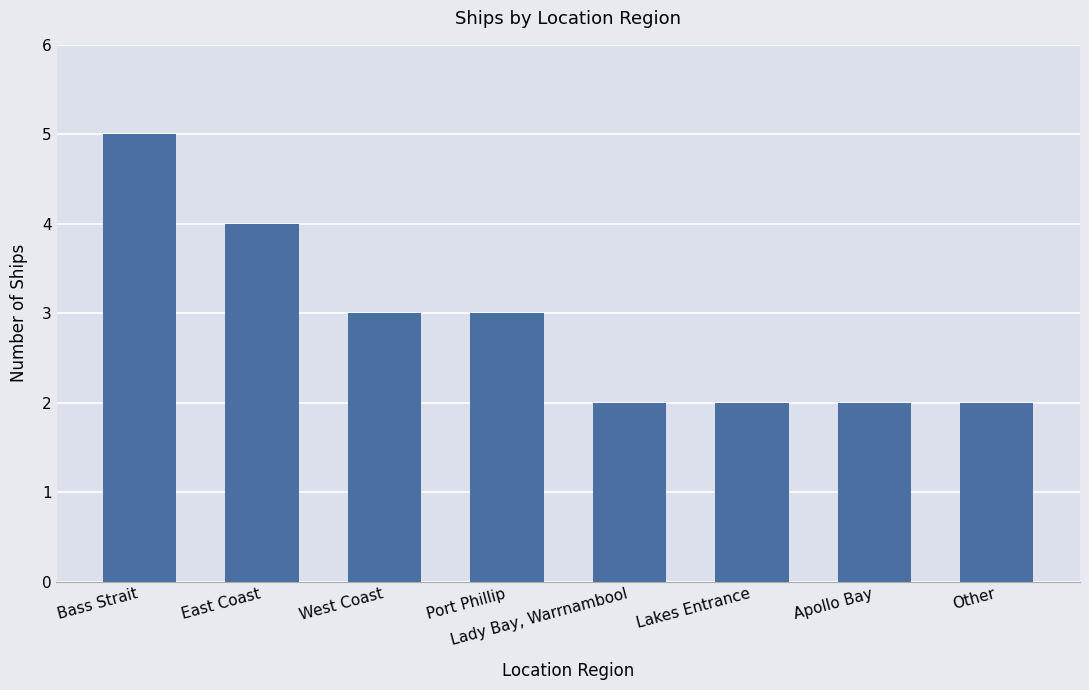

What is the average value?

3